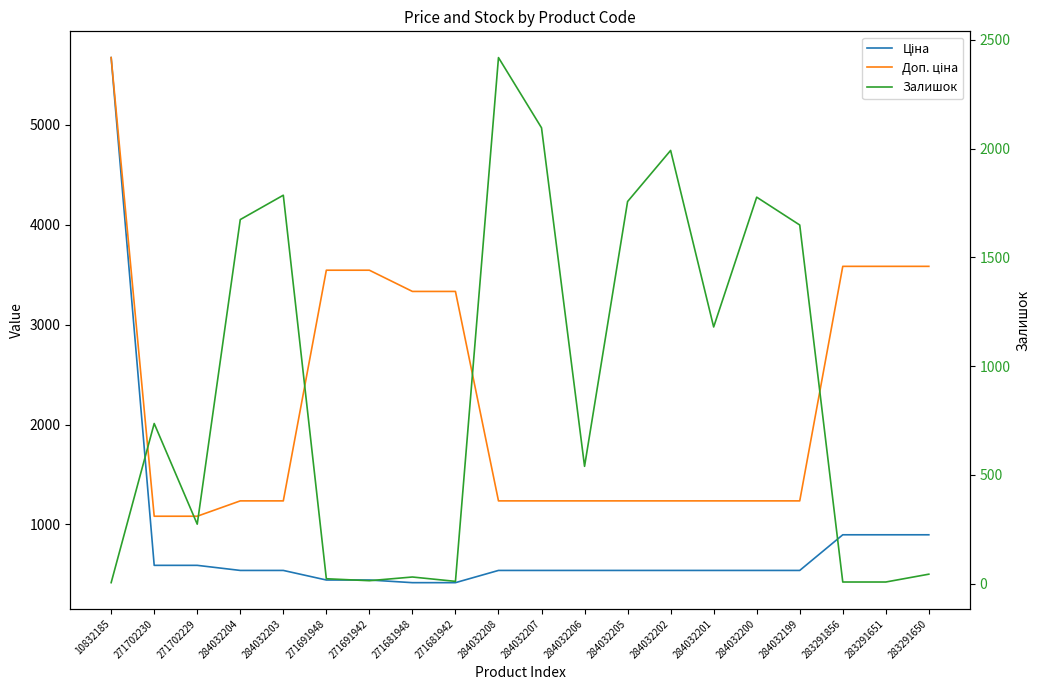

What is the label of the 4th point from the left?

284032204